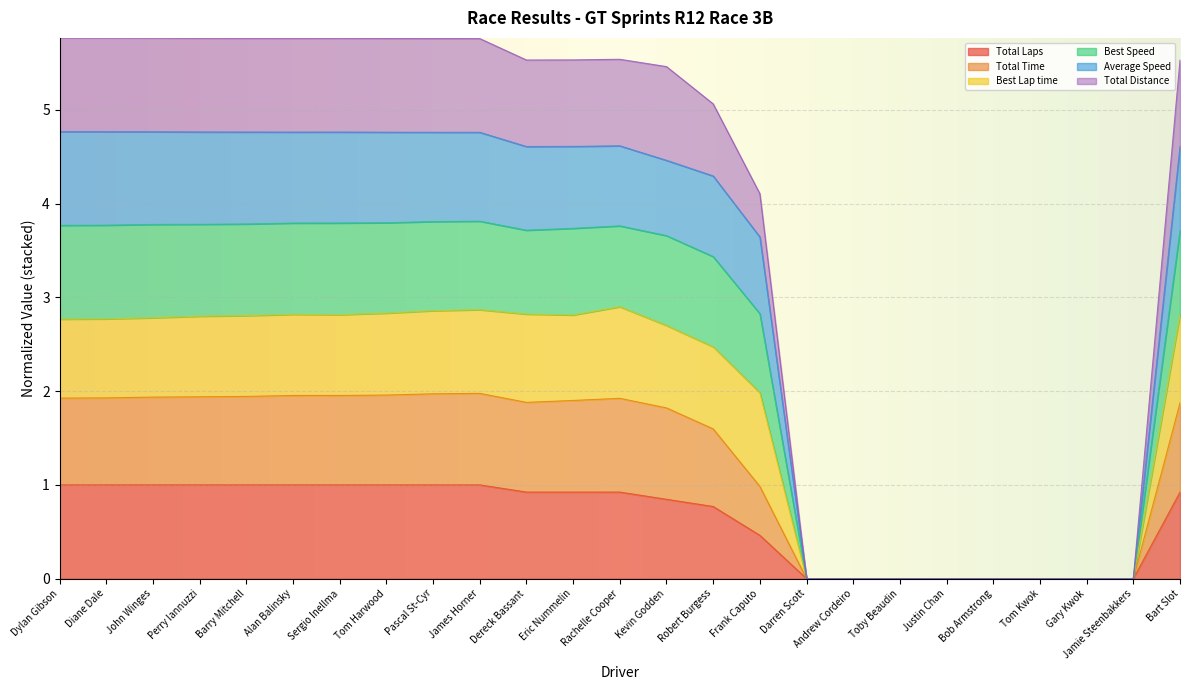

What is the label of the 16th point from the left?

Frank Caputo